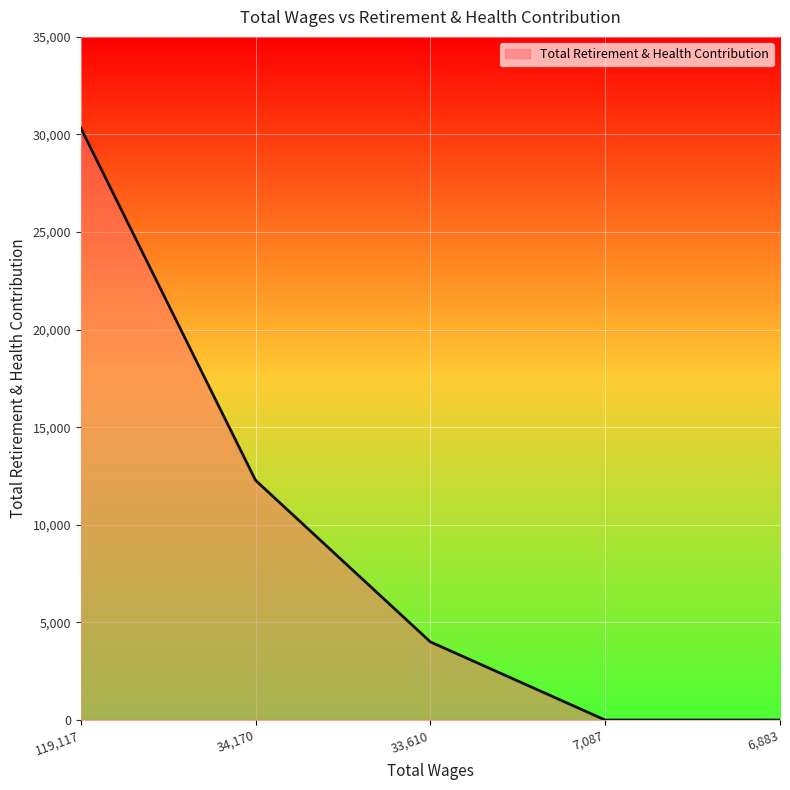

How many distinct data groups are displayed?

1